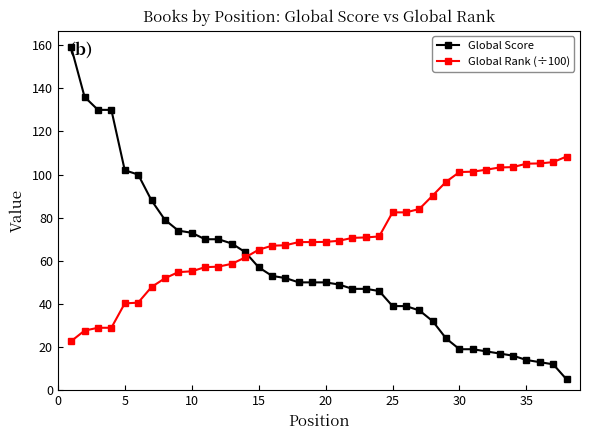

What is the difference between the maximum and second lowest values in the Global Rank (÷100) series?

80.7